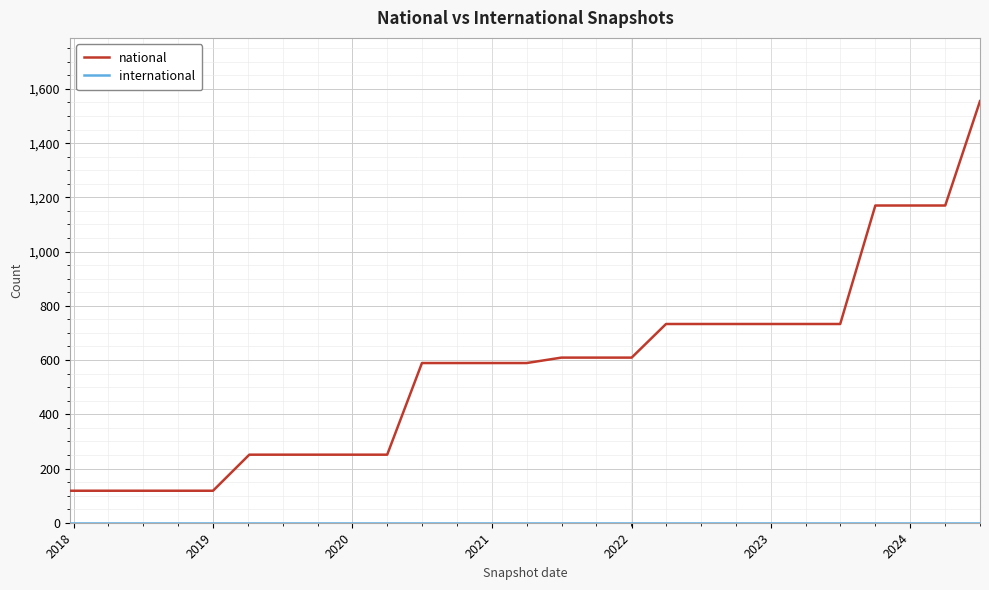

How many series are shown in this chart?

2